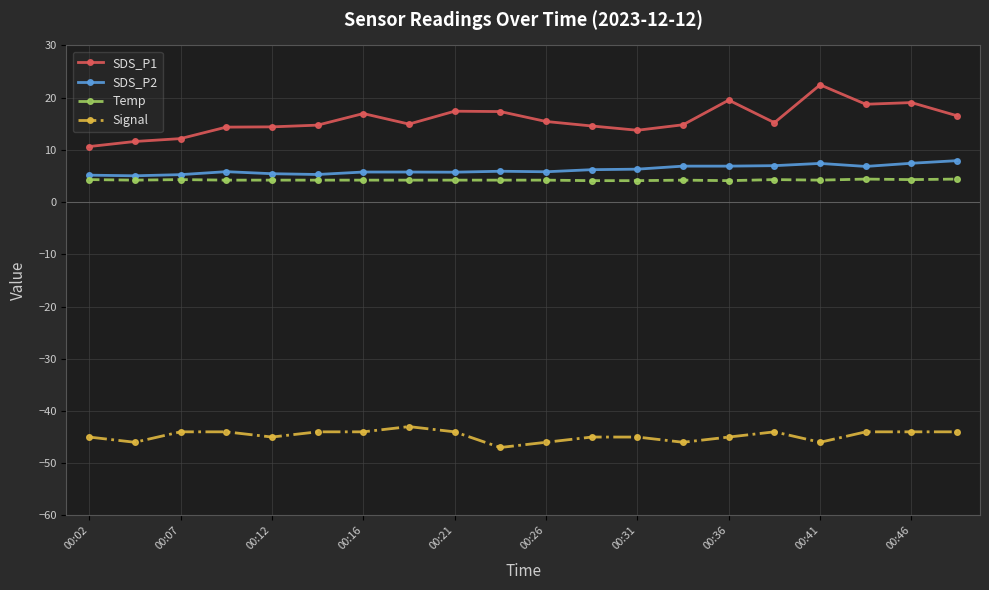

Which series has the largest range (max minus min)?

SDS_P1